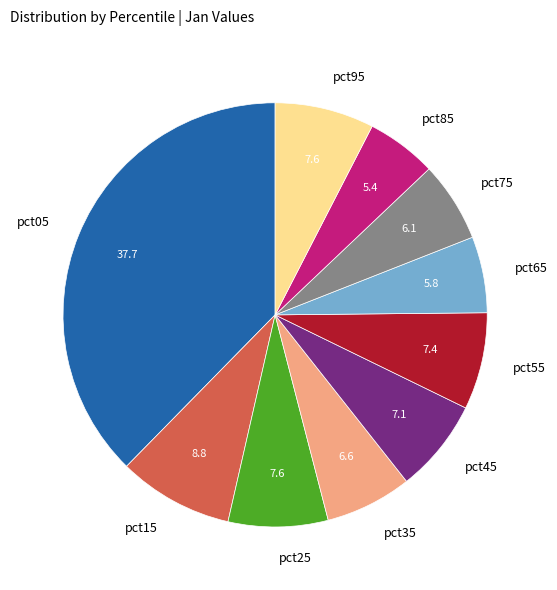

Is it true that pct45 is 21% of the pie?

False